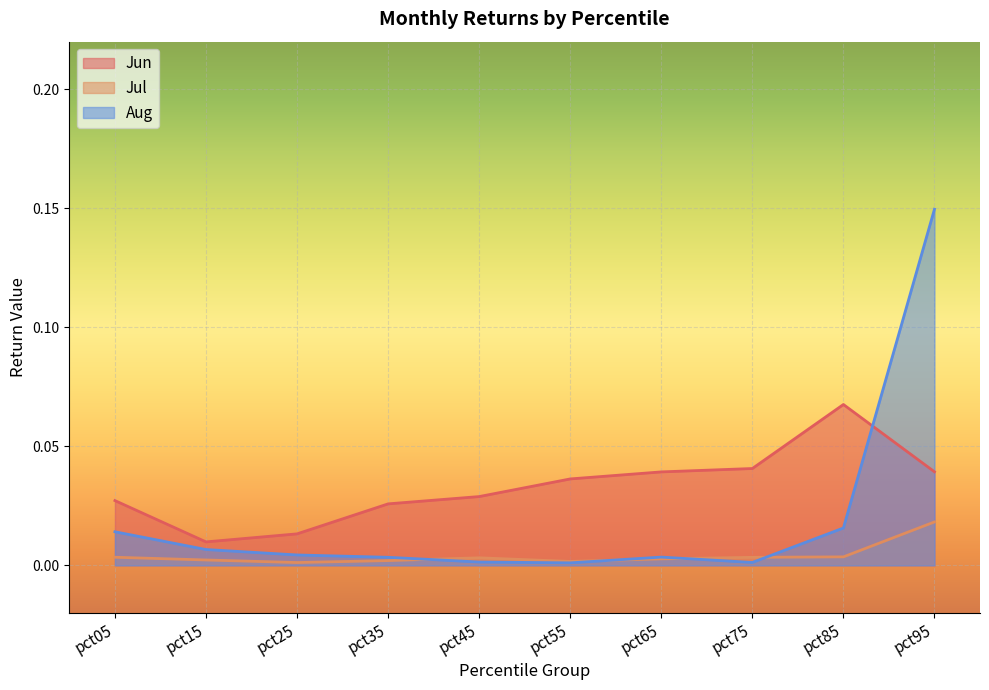

Reading left to right, transcribe all the data shown in this chart.

Jun: 0.0	0.0	0.0	0.0	0.0	0.0	0.0	0.0	0.1	0.0
Jul: 0.0	0.0	0.0	0.0	0.0	0.0	0.0	0.0	0.0	0.0
Aug: 0.0	0.0	0.0	0.0	0.0	0.0	0.0	0.0	0.0	0.1